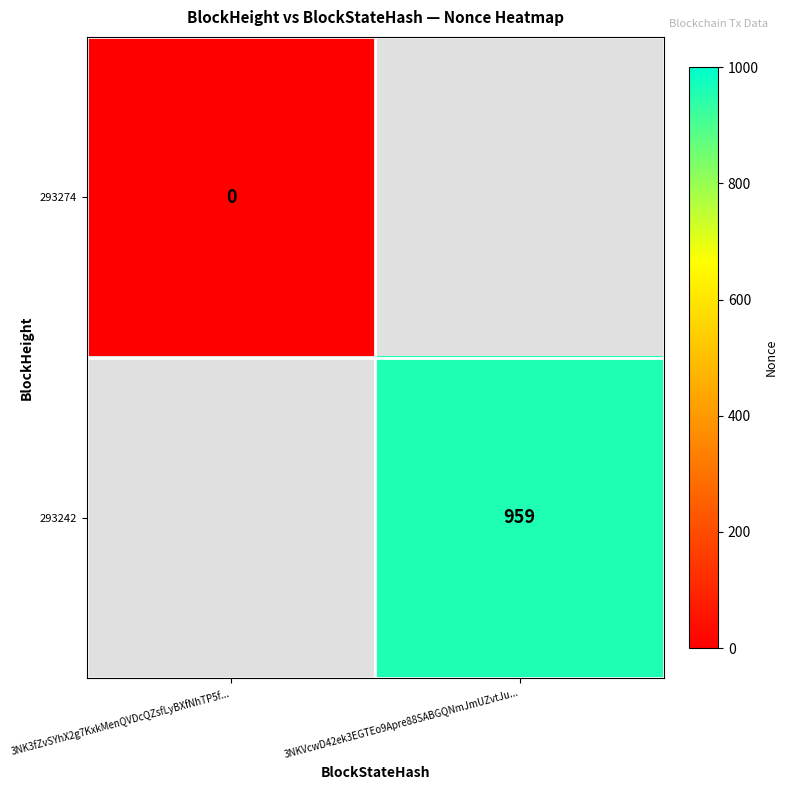

Is it true that 293242 equals 644 at 3NKVcwD42ek3EGTEo9Apre88SABGQNmJmUZvtJu...?

False